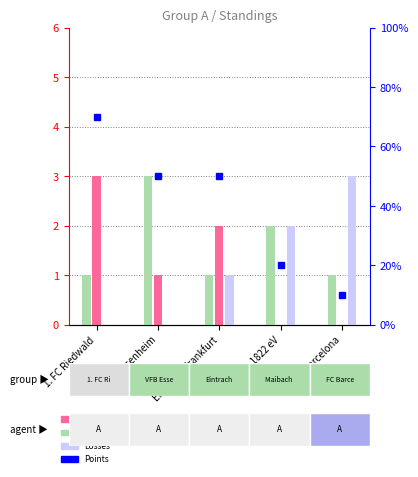

What is the difference between the maximum and minimum values in the Points series?

6